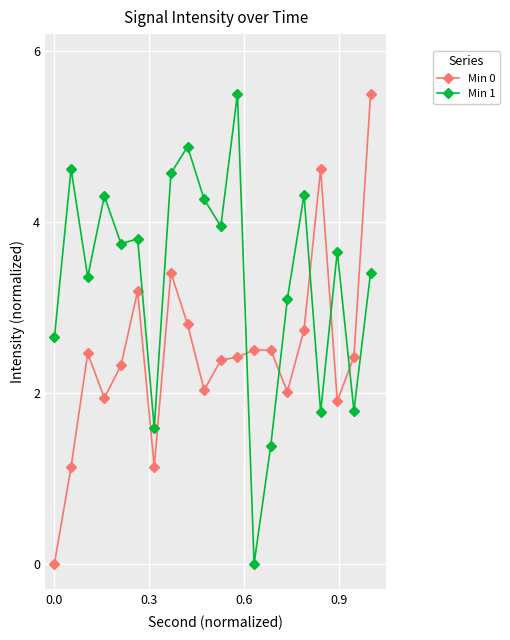

After their last crossing, which series has the higher values: Min 0 or Min 1?

Min 0